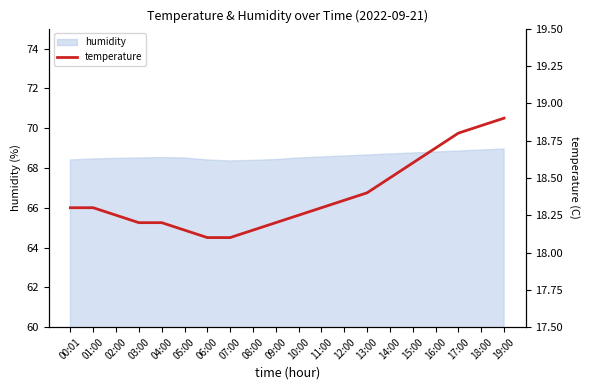

Between 11:00 and 15:00, which is larger?

15:00